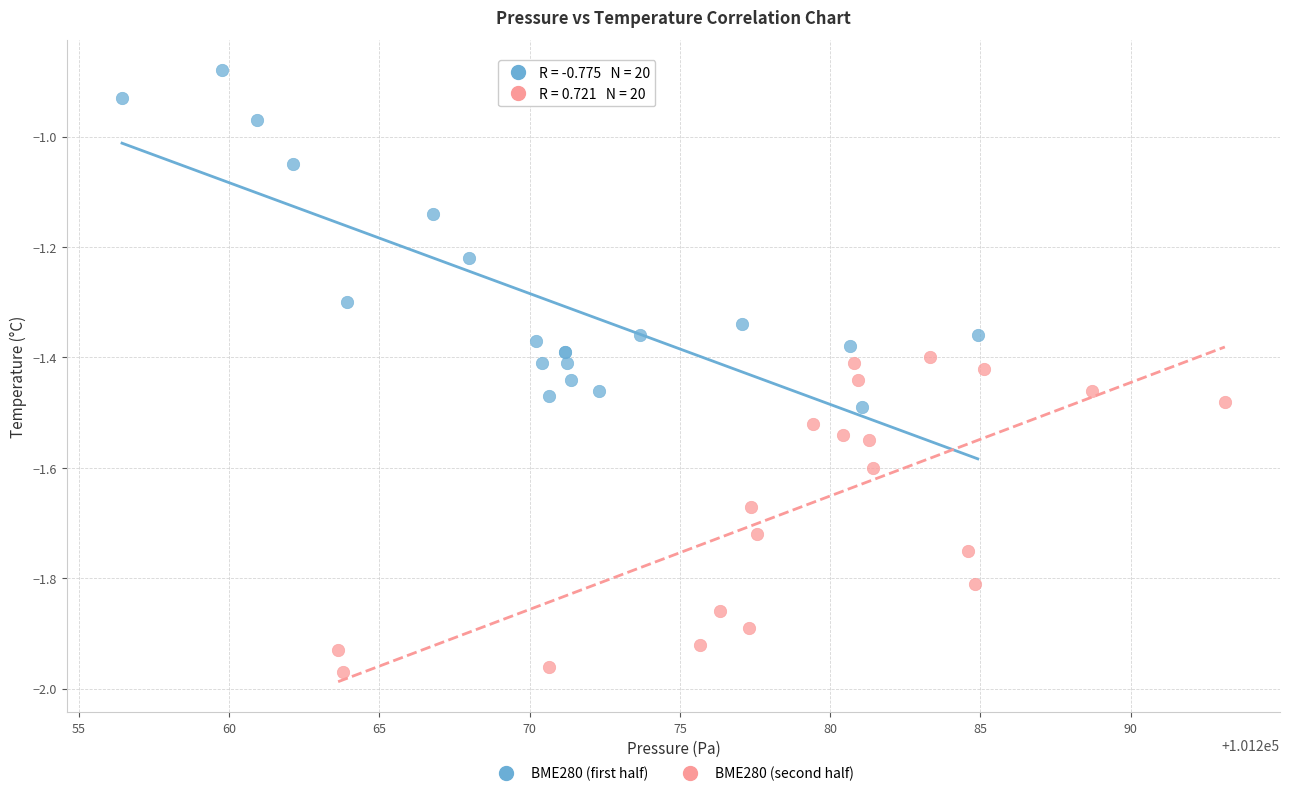

Which series reaches the maximum Y coordinate?

BME280 (first half)